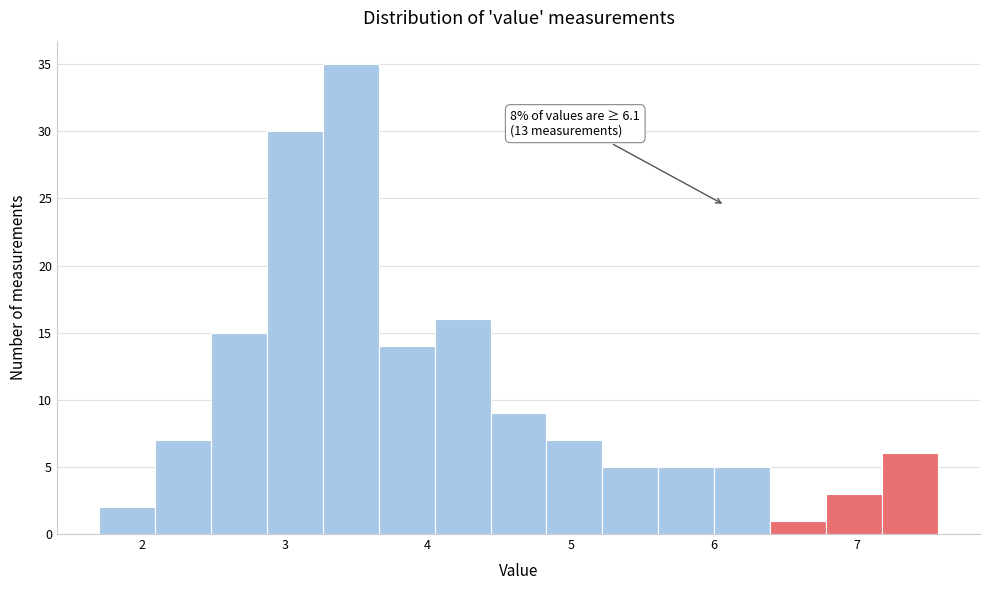

Around what value on the x-axis is the tallest bar? Give the approximate position of its centre, as read against the axis.

3.5